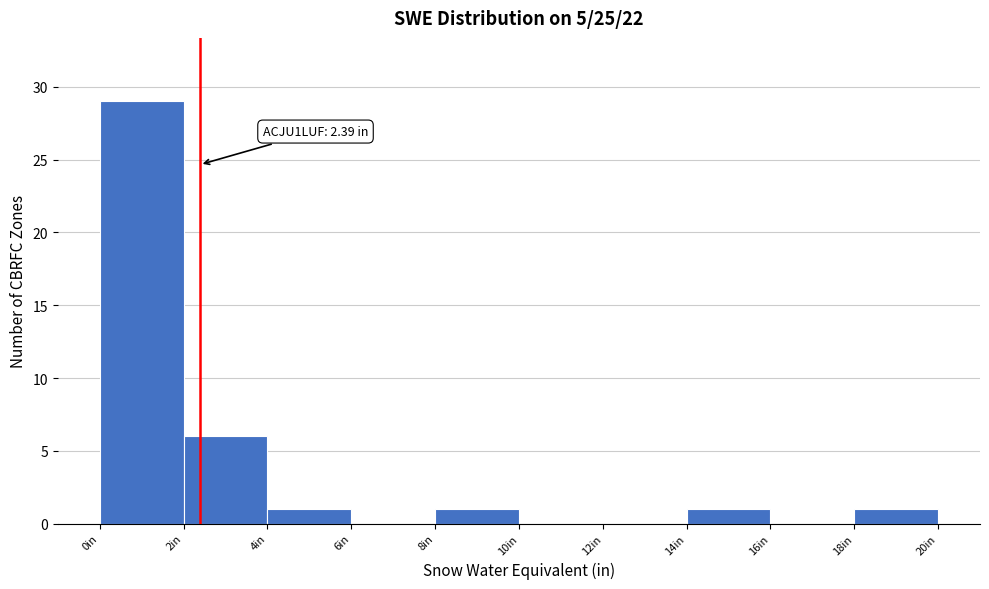

Over which range of the x-axis is the bar tallest?

0 to 2